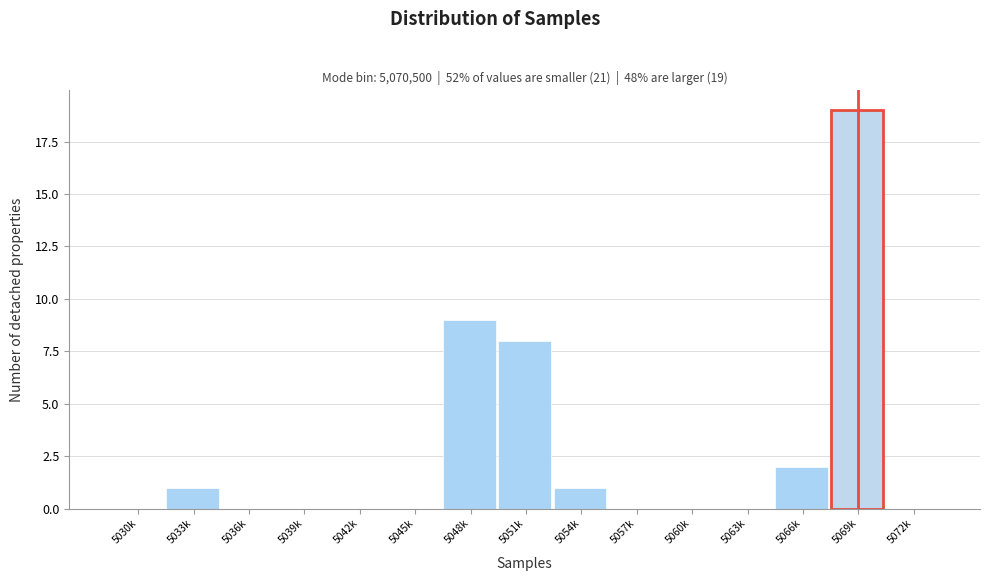

Reading left to right, extract all data points from this chart.

5030k=0	5033k=1	5036k=0	5039k=0	5042k=0	5045k=0	5048k=9	5051k=8	5054k=1	5057k=0	5060k=0	5063k=0	5066k=2	5069k=19	5072k=0